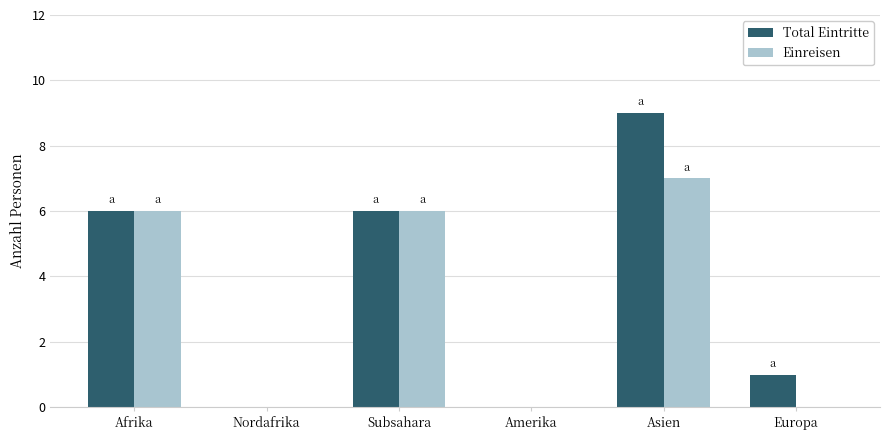

At which category is the sum across all series the highest?

Asien